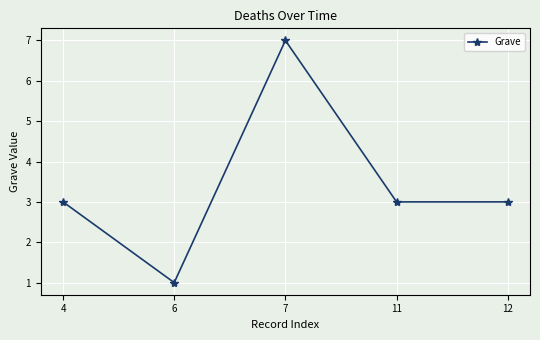

What is the difference between the values at 12 and 6?

2